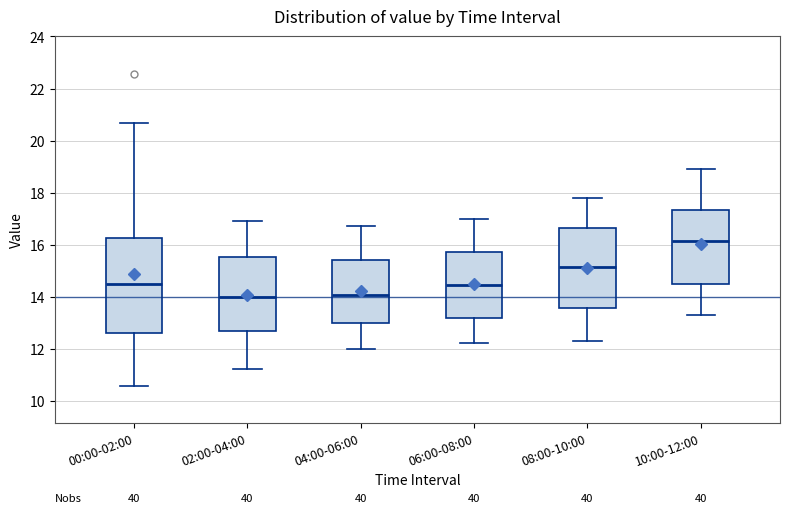

Which box's median line is the highest?

10:00-12:00